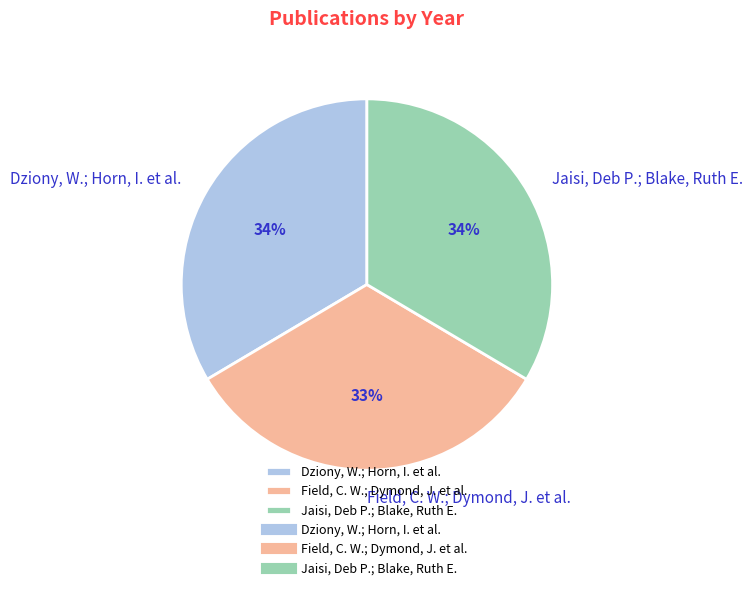

Is Jaisi, Deb P.; Blake, Ruth E. the majority of the pie?

No